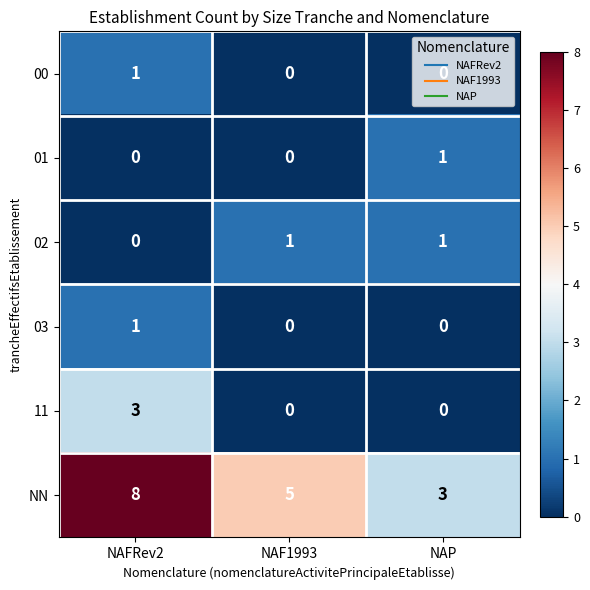

The 00 series shows -1 at NAP. True or false?

False